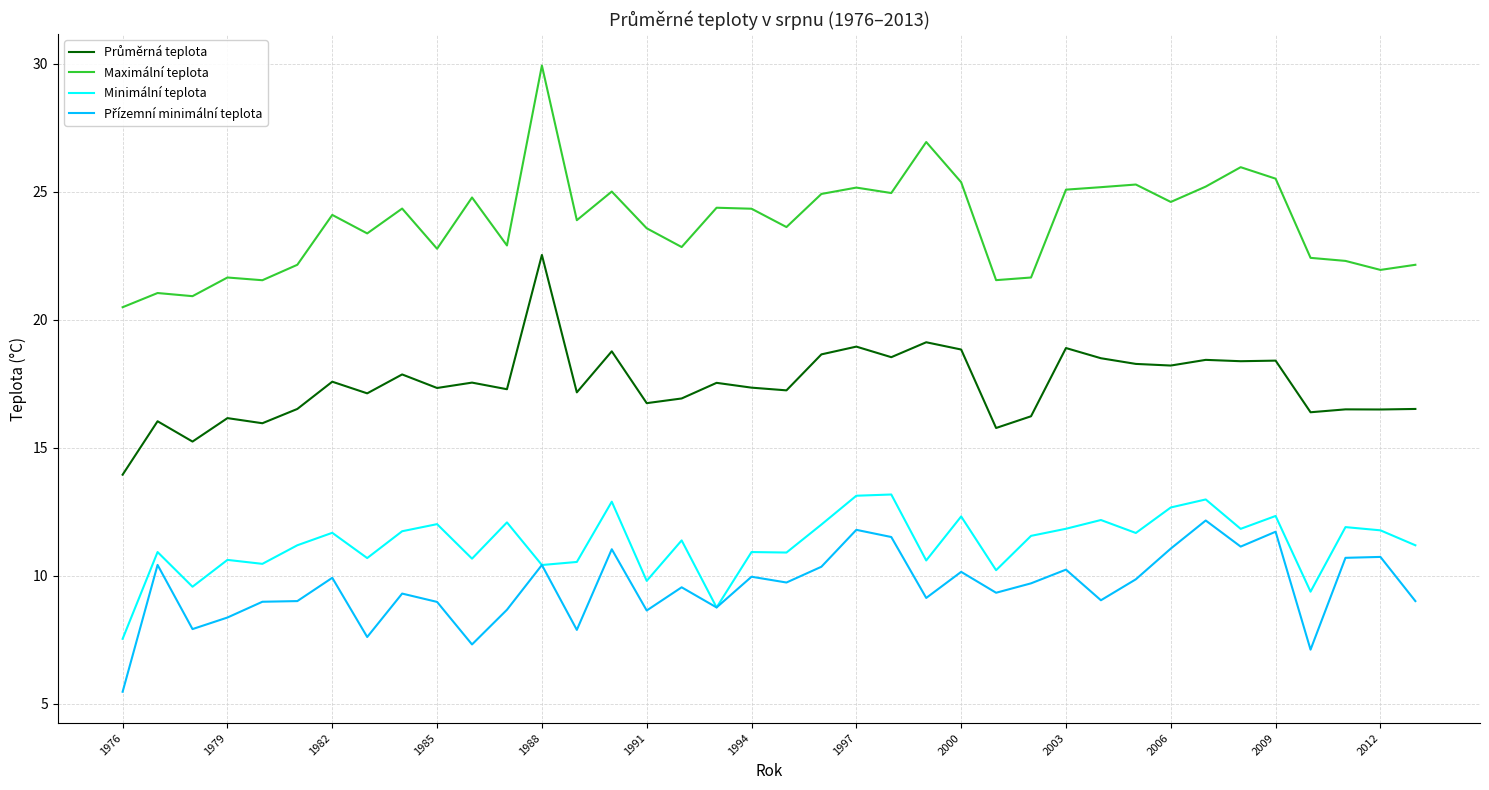

Which series has the largest total across all categories?

Maximální teplota